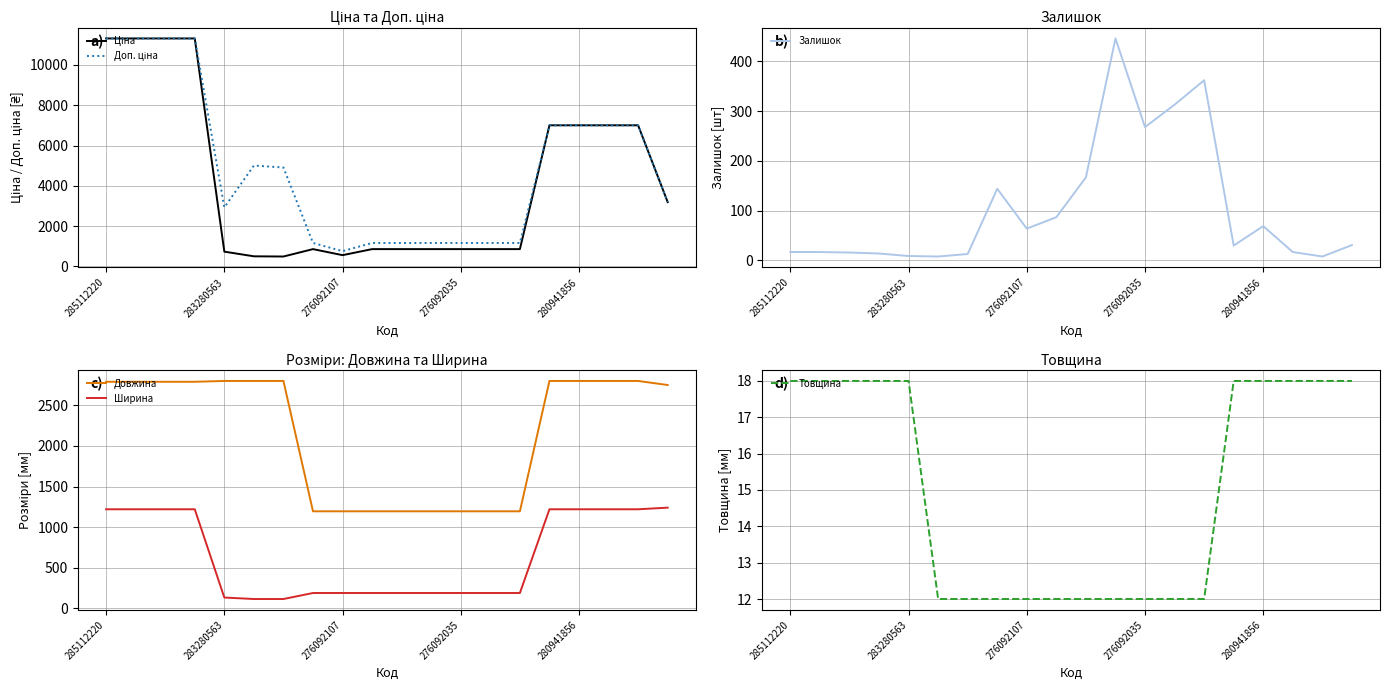

The Ширина series shows 741 at 285112220. True or false?

False